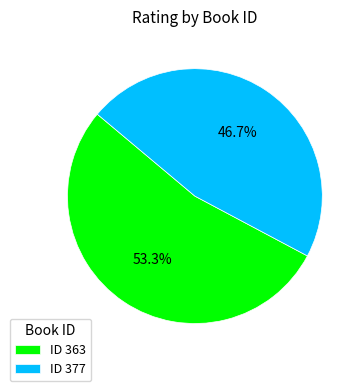

Count the number of slices in the pie.

2